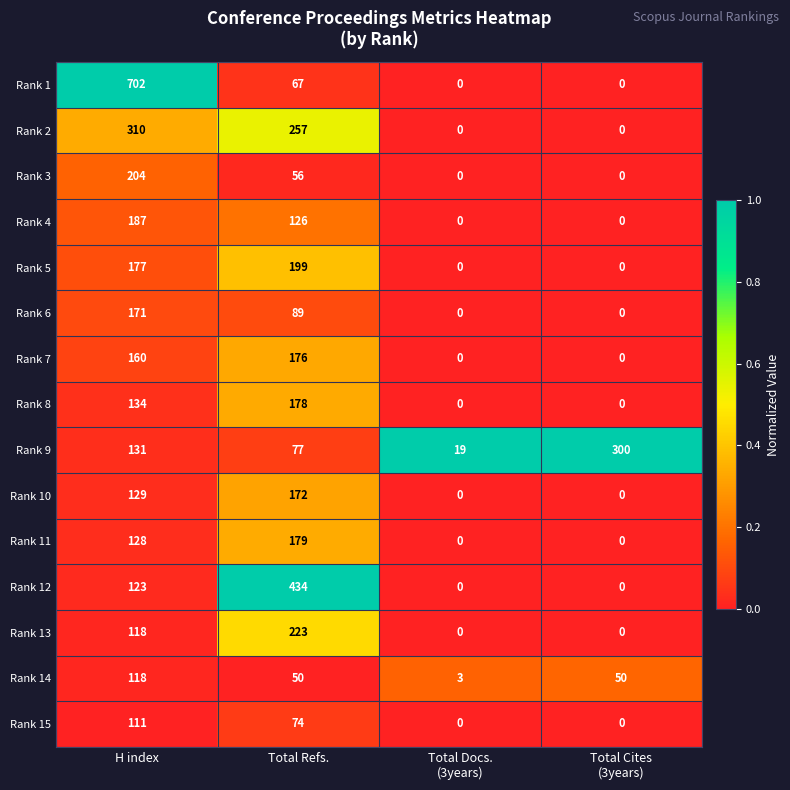

Which series has the largest total across all categories?

Rank 1